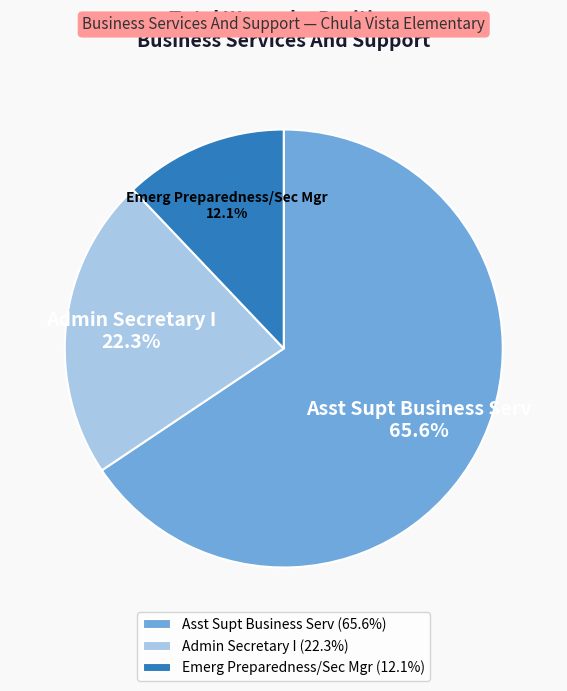

The Admin Secretary I slice represents 13% of the pie. True or false?

False